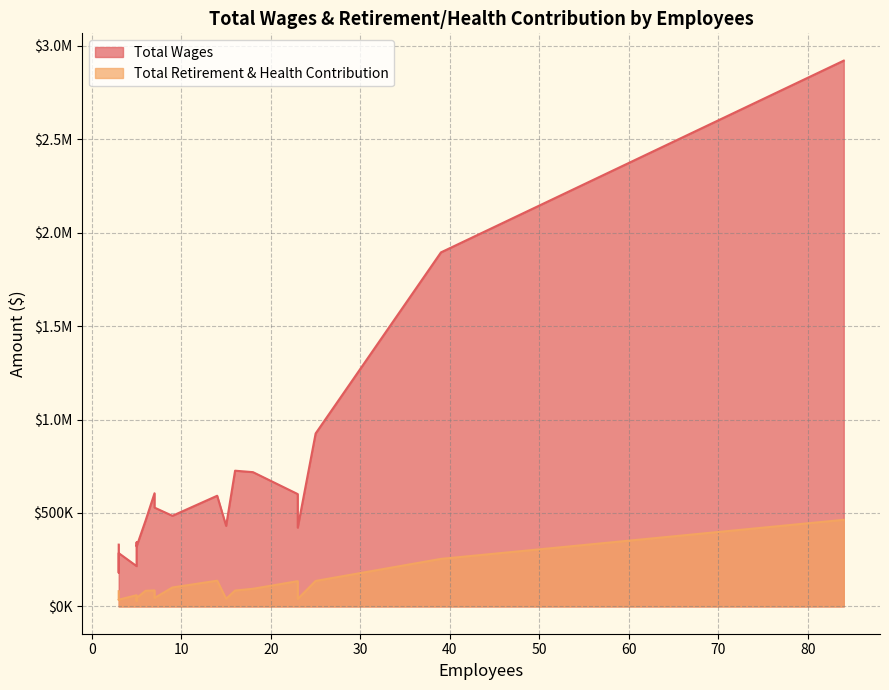

List the series in order of their peak value, highest first.

Total Wages, Total Retirement & Health Contribution